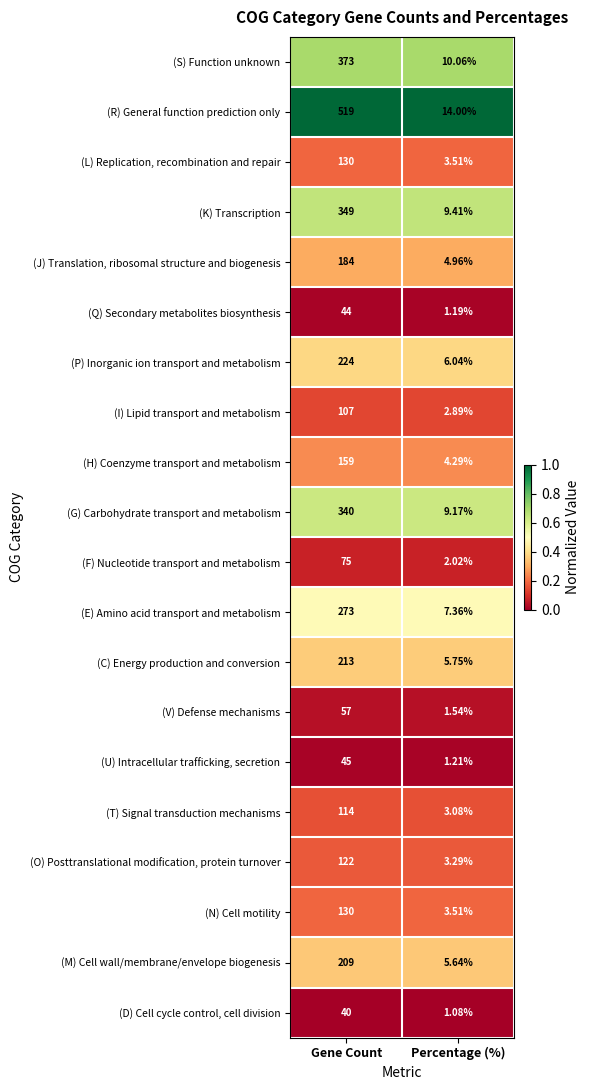

Which category has the highest value across all series?

Gene Count